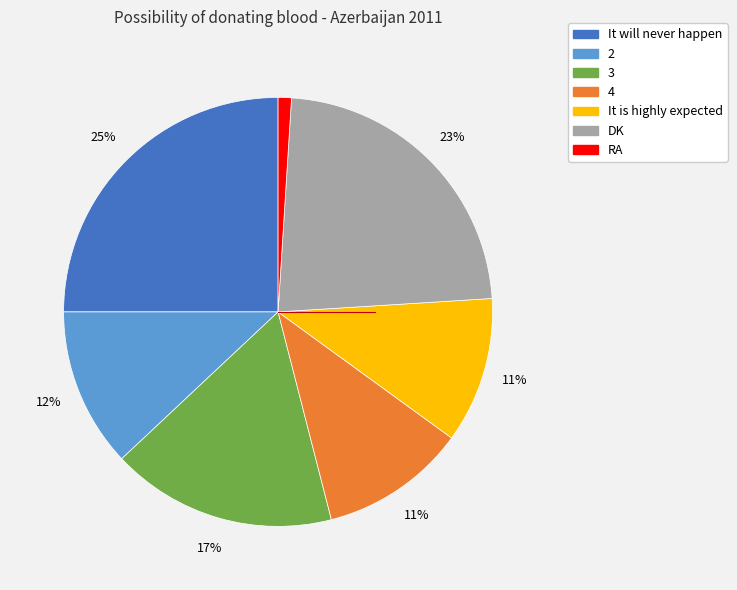

What is the ratio of the value at 3 to the value at 4?

1.5